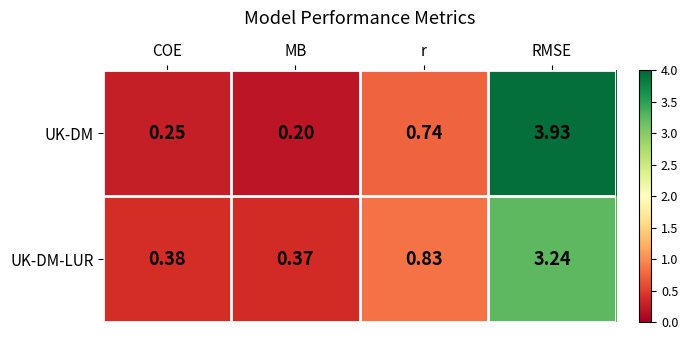

Which category has the lowest value in the UK-DM-LUR series?

MB